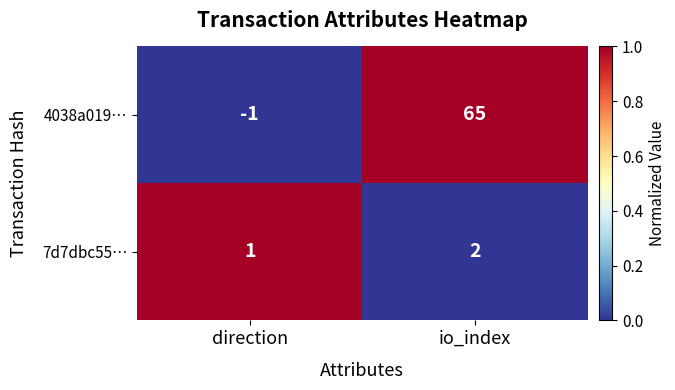

Which series has the largest range (max minus min)?

4038a019…